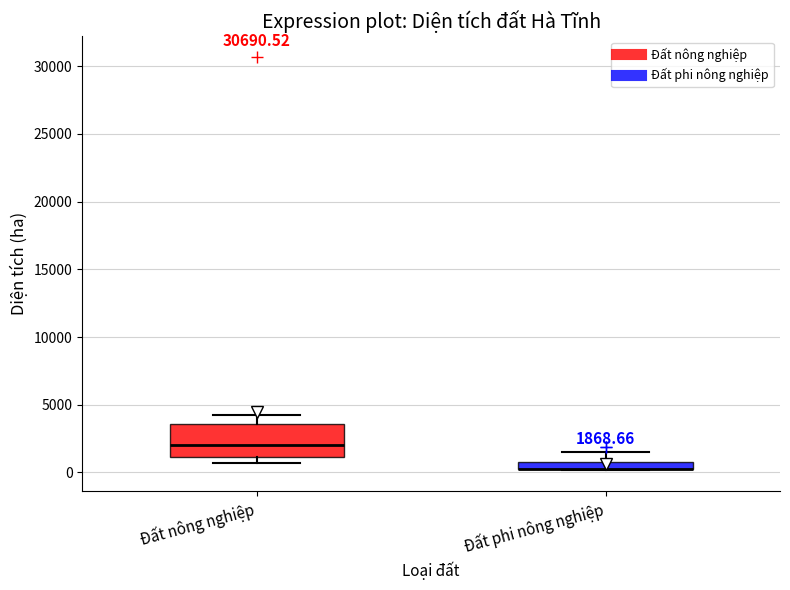

Comparing the boxes themselves (not the whiskers), which one is the tallest?

Đất nông nghiệp